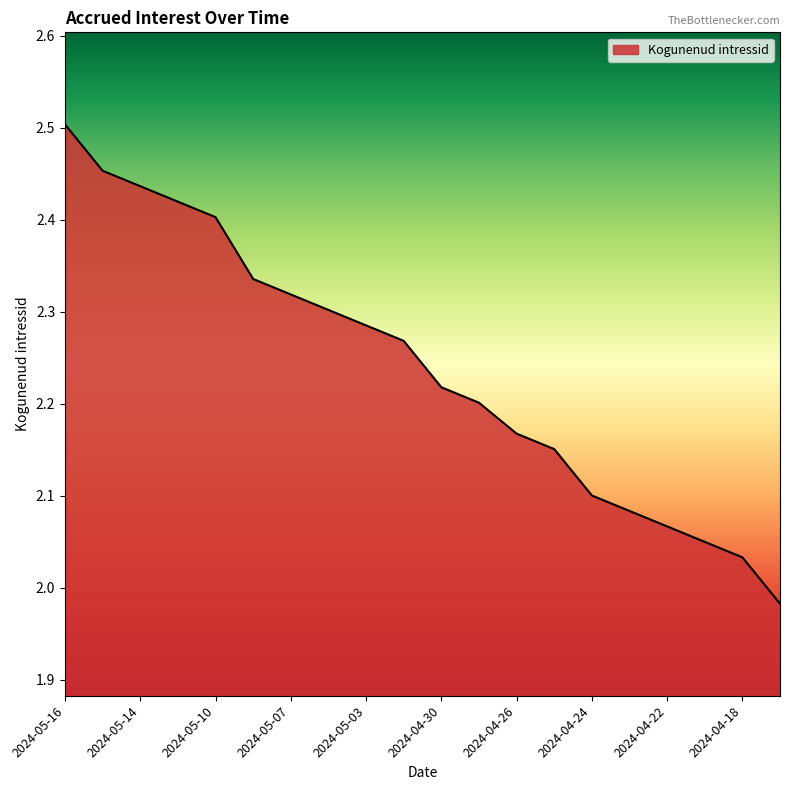

What is the difference between the maximum and minimum values?

0.5